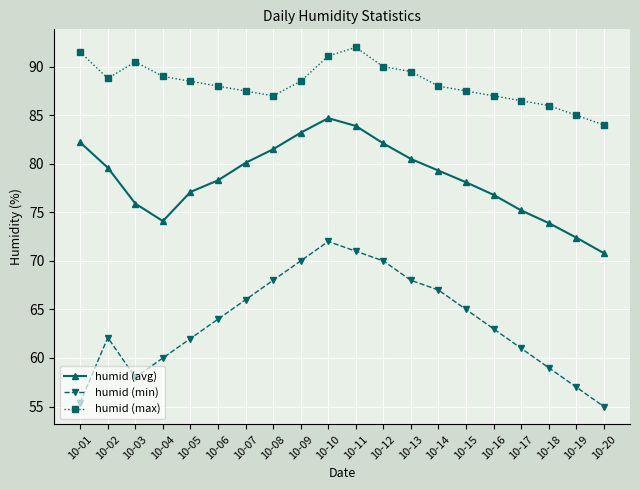

Rank the series by their average value, from lowest to highest.

humid (min), humid (avg), humid (max)